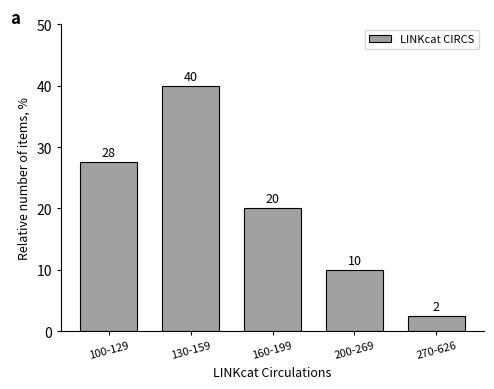

What is the minimum value shown in the chart?

2.5